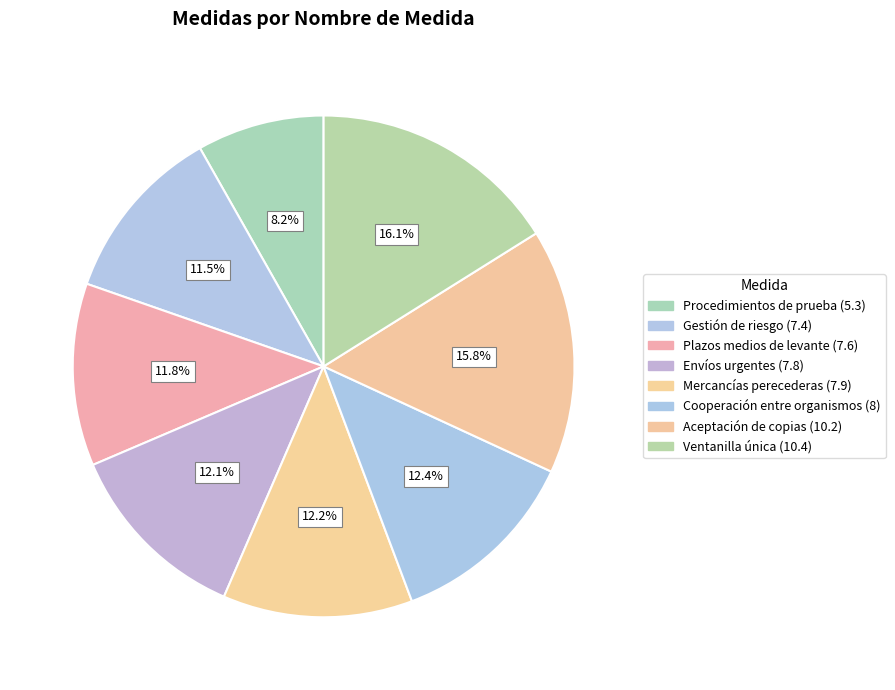

Does any single category account for the majority?

No